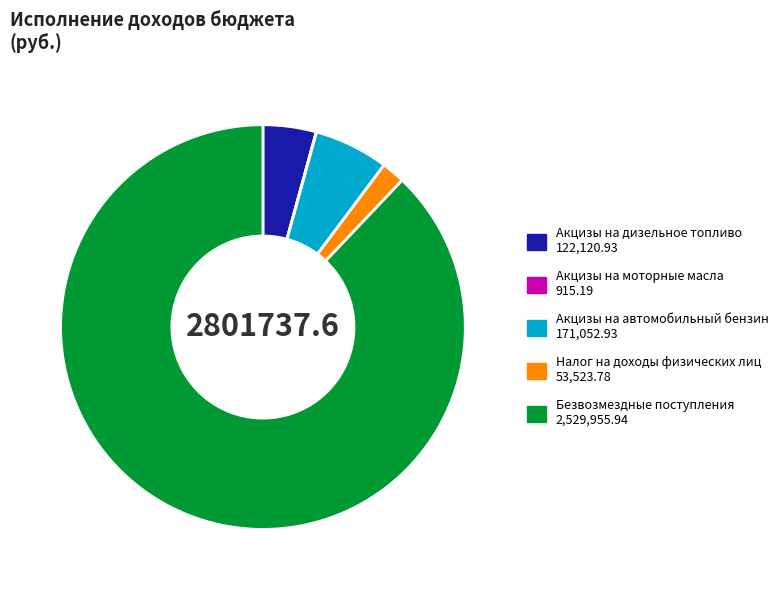

True or false: Безвозмездные поступления 2,529,955.94 accounts for 83% of the total.

False